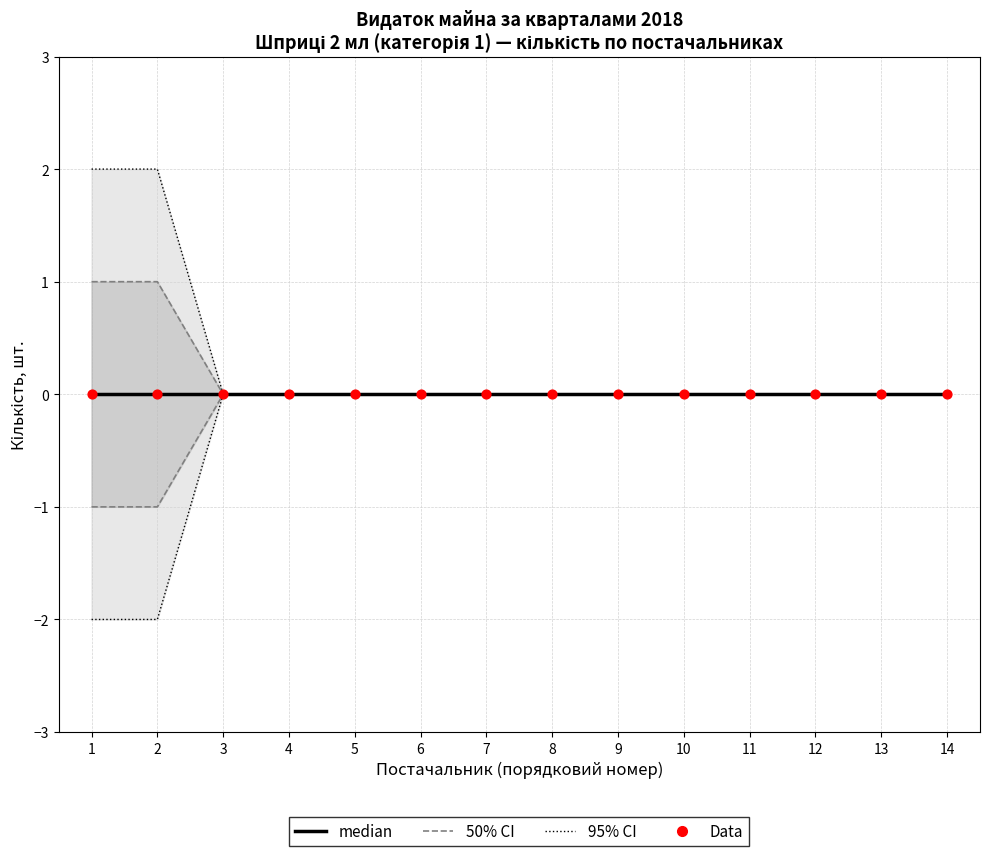

Which series has the largest total across all categories?

95% CI